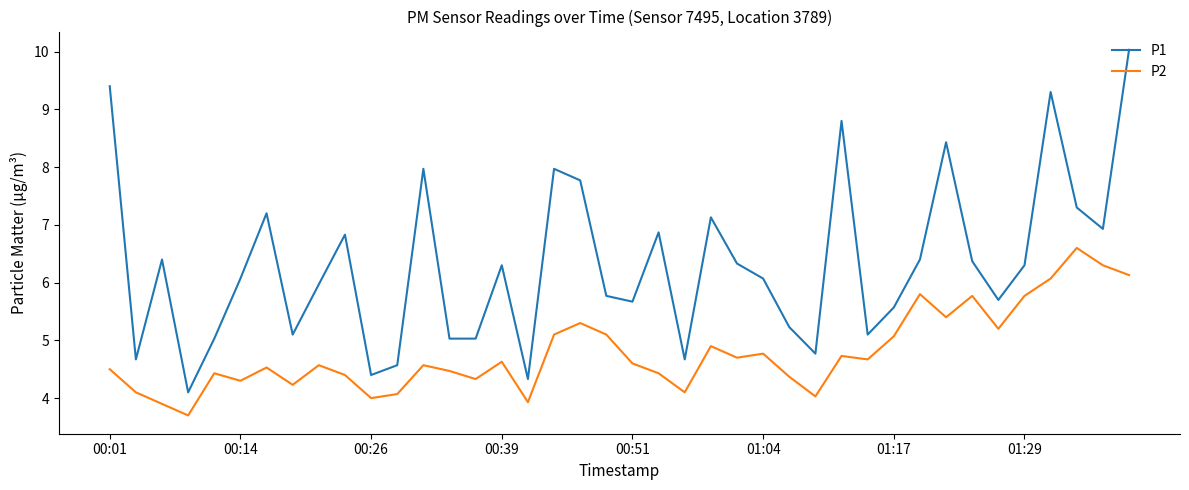

What is the highest value of the P1 series?

10.0